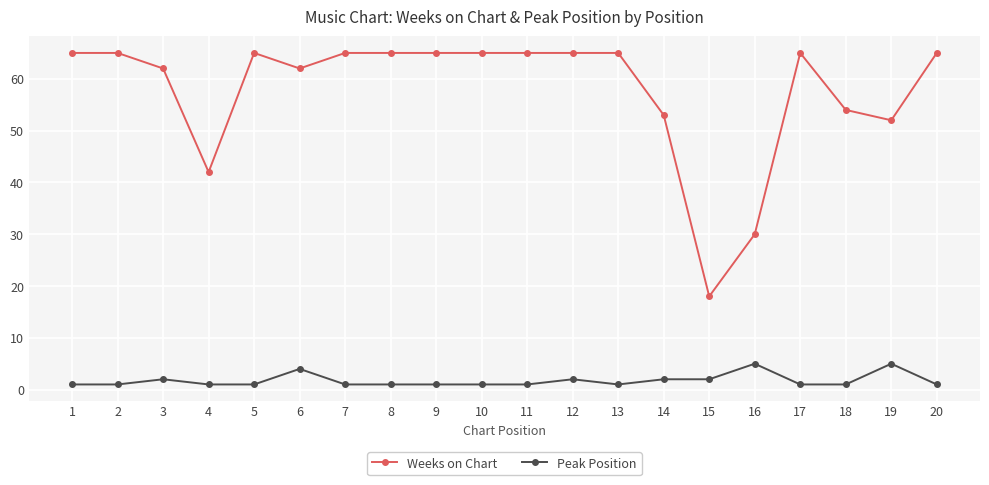

Which series has the widest spread of values?

Weeks on Chart